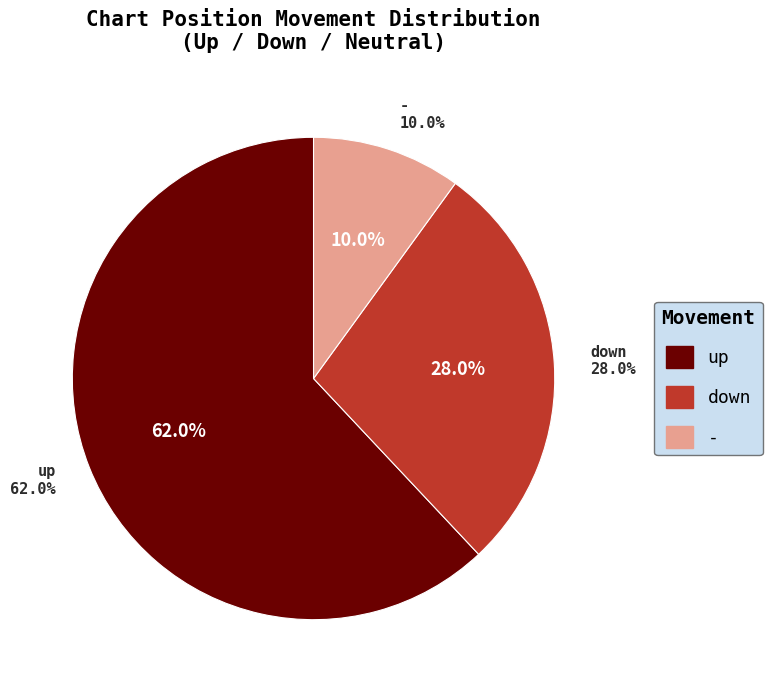

How many slices are in this pie chart?

3